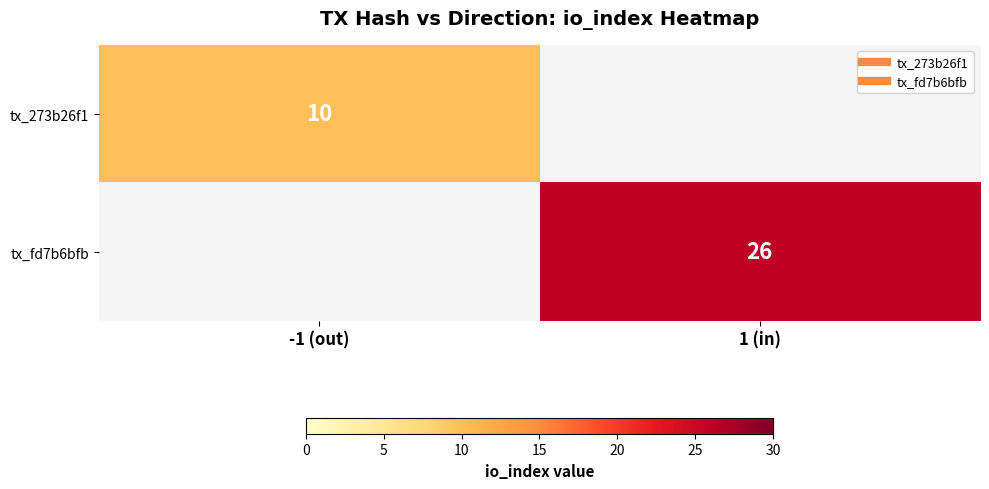

At which label does tx_273b26f1 reach its minimum?

-1 (out)